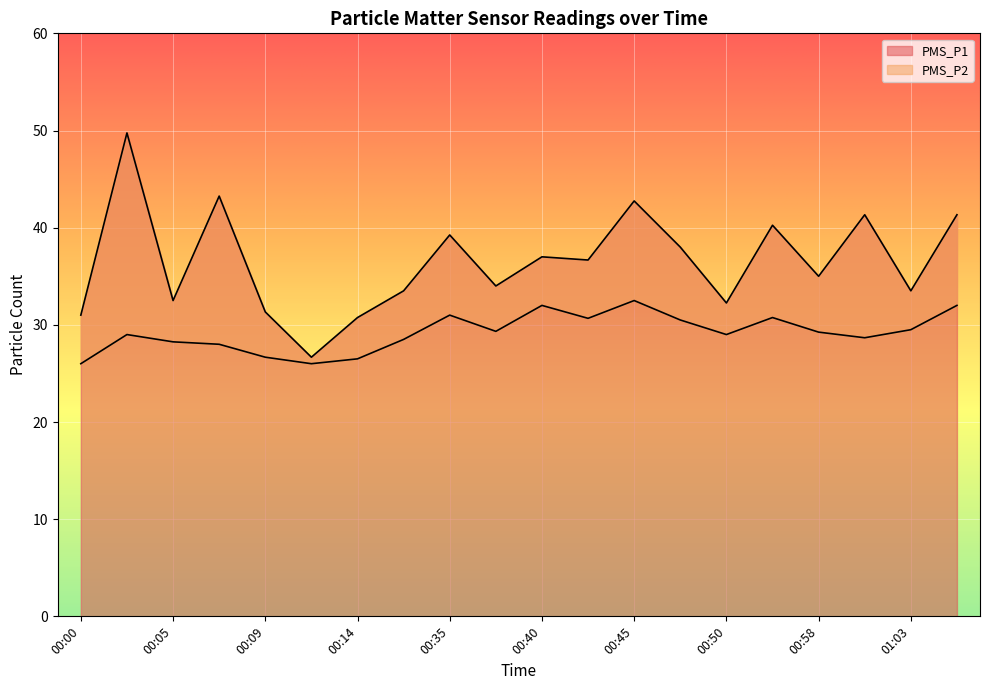

How many lines are shown in the chart?

2